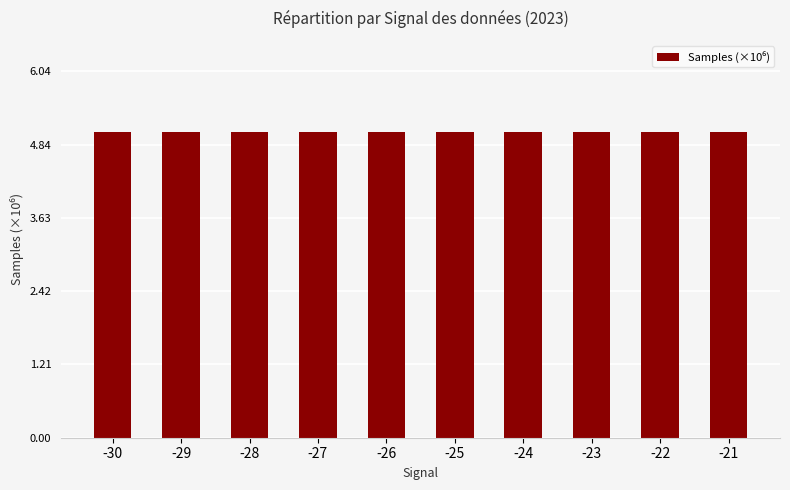

How many categories are shown in the chart?

10